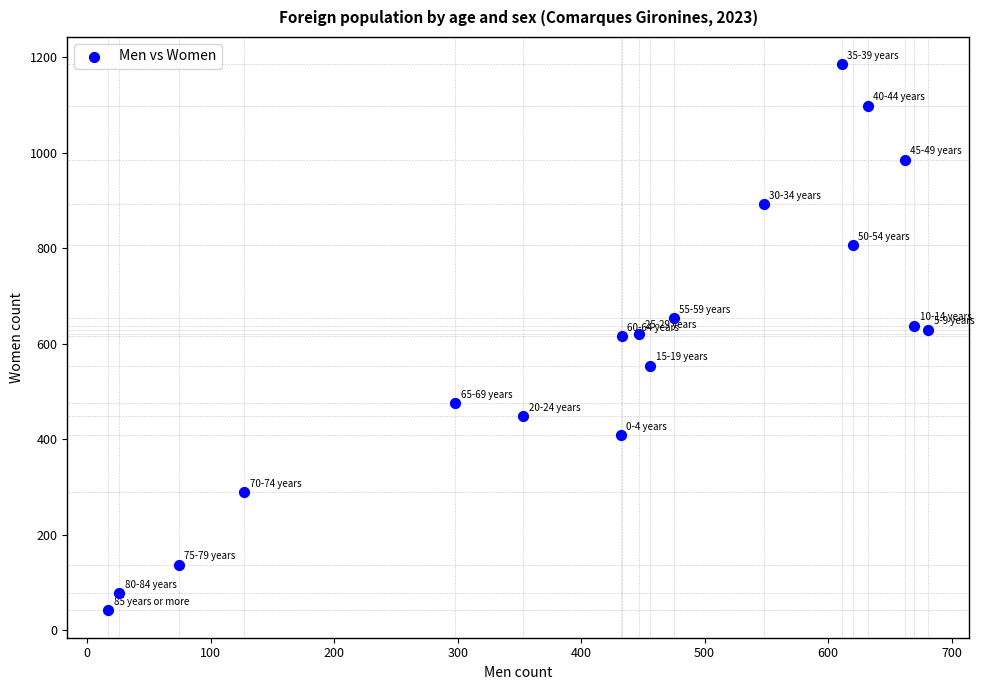

What is the range of Y values (max minus min)?

1144